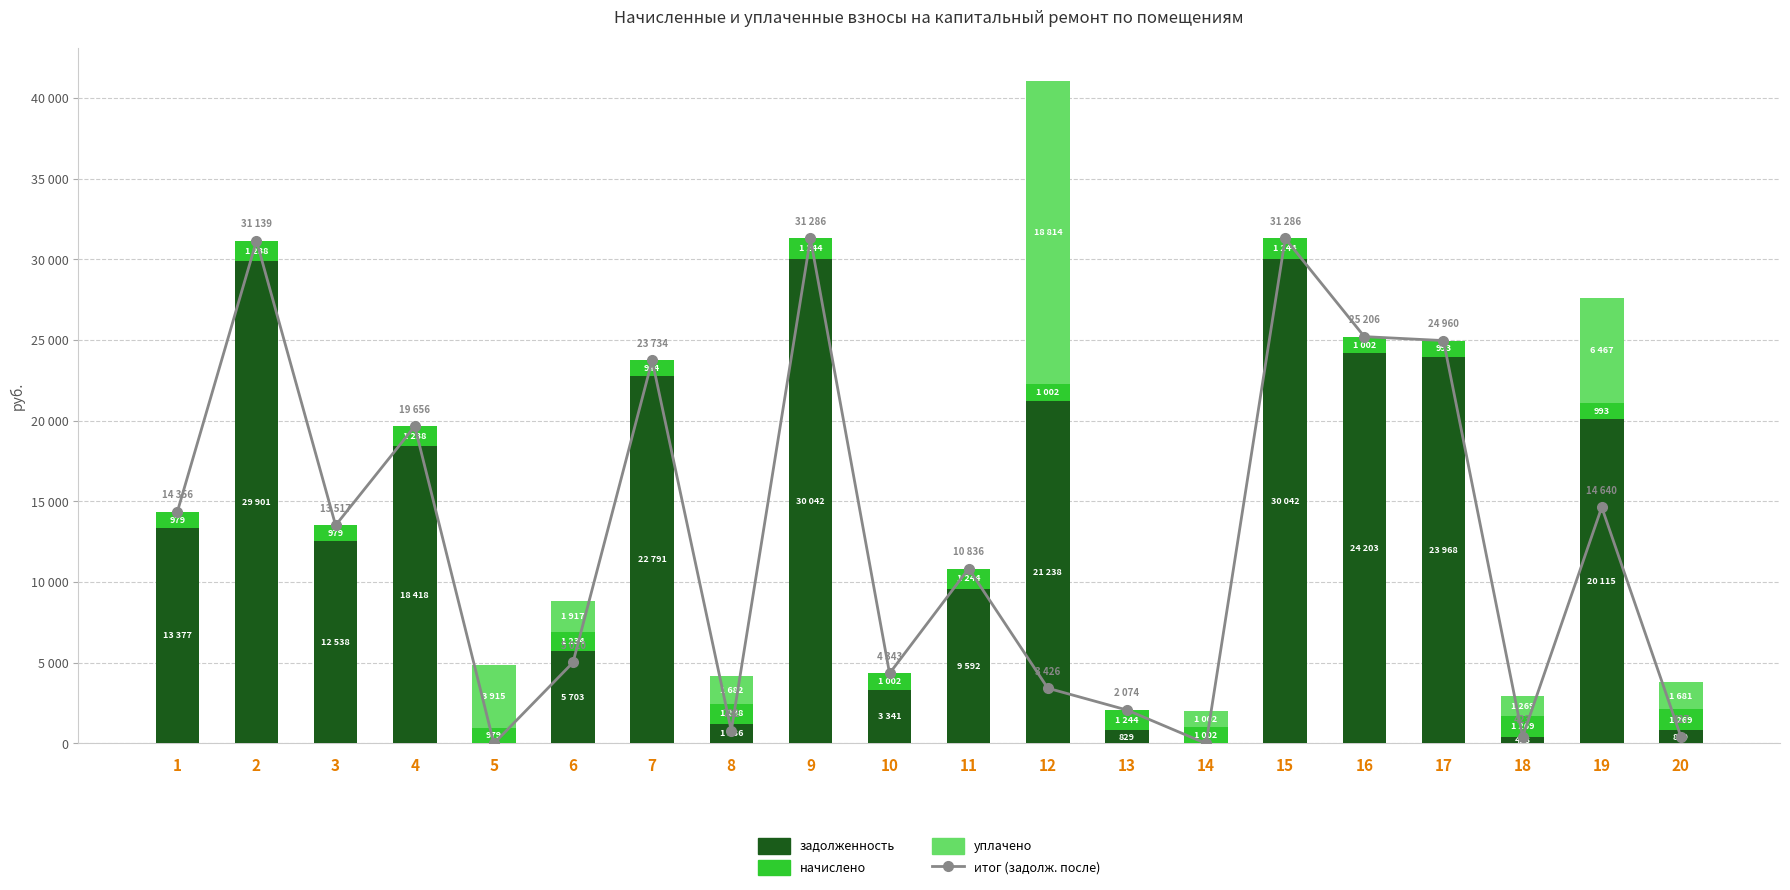

What is the sum of all итог (задолж. после) values?

257123.0